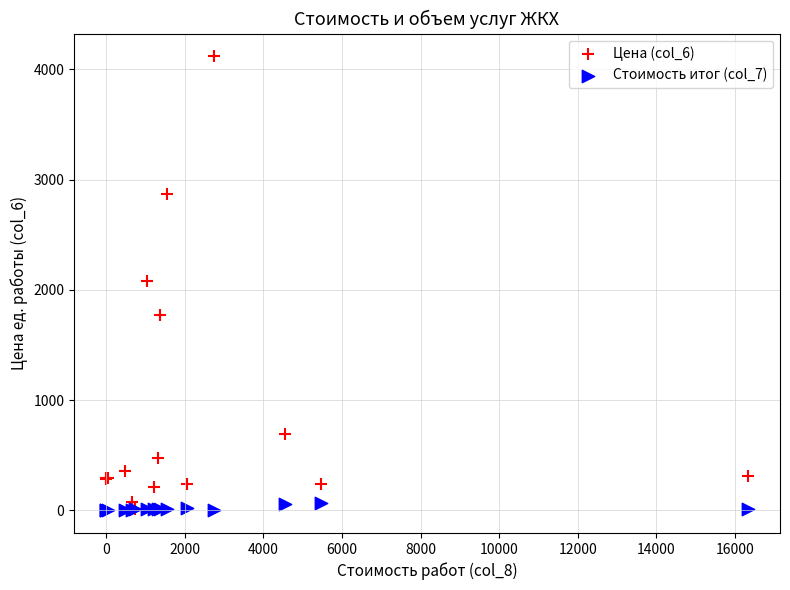

What are all the series names shown in the legend?

Цена (col_6), Стоимость итог (col_7)